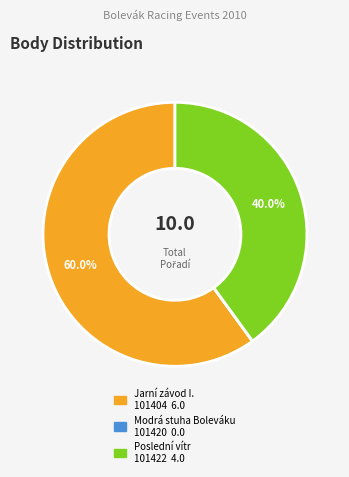

Is there a majority slice in this chart?

Yes